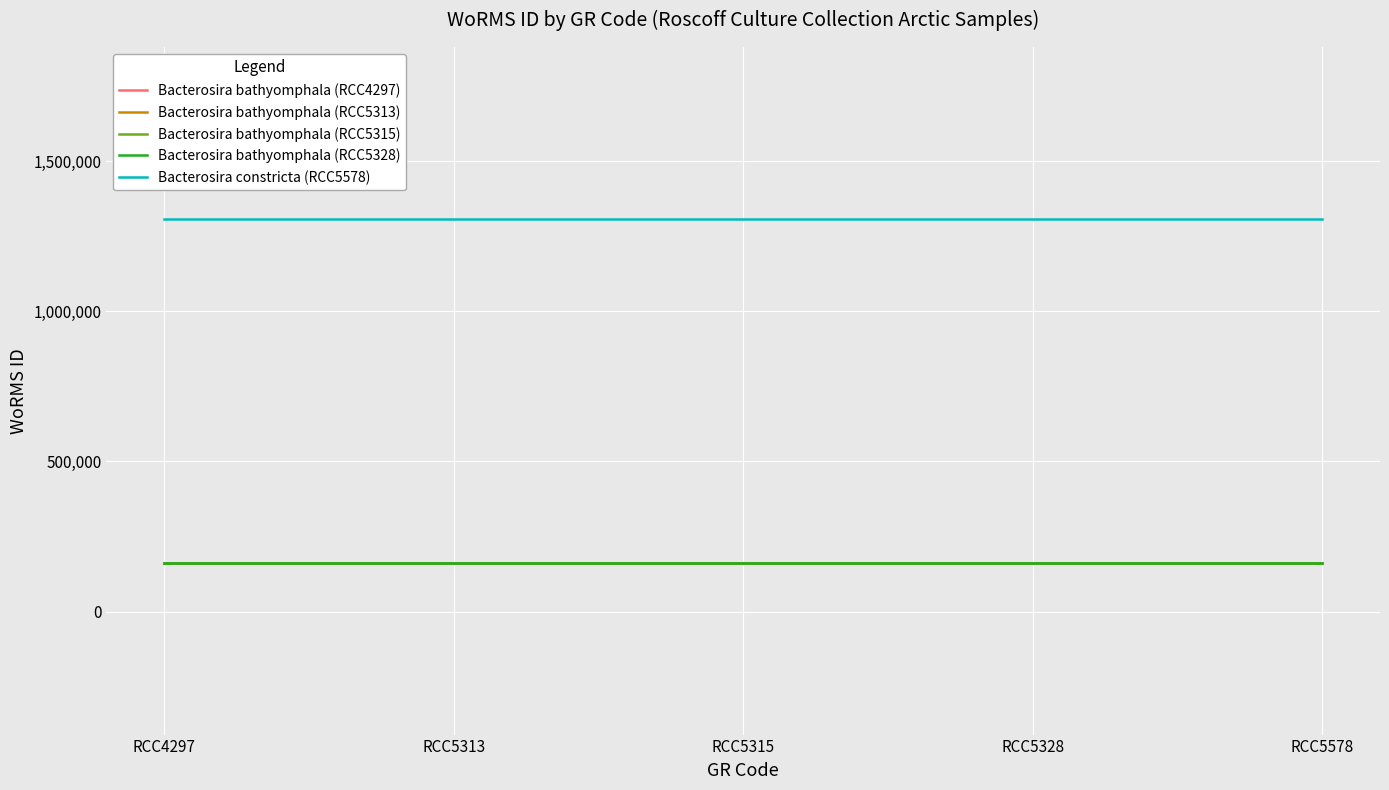

What is the value of the Bacterosira bathyomphala (RCC5315) point at the 5th from the left?

162927